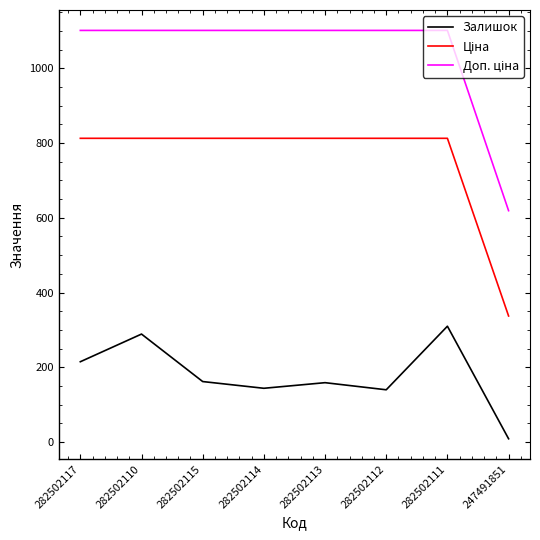

What is the greatest value displayed?

1101.1